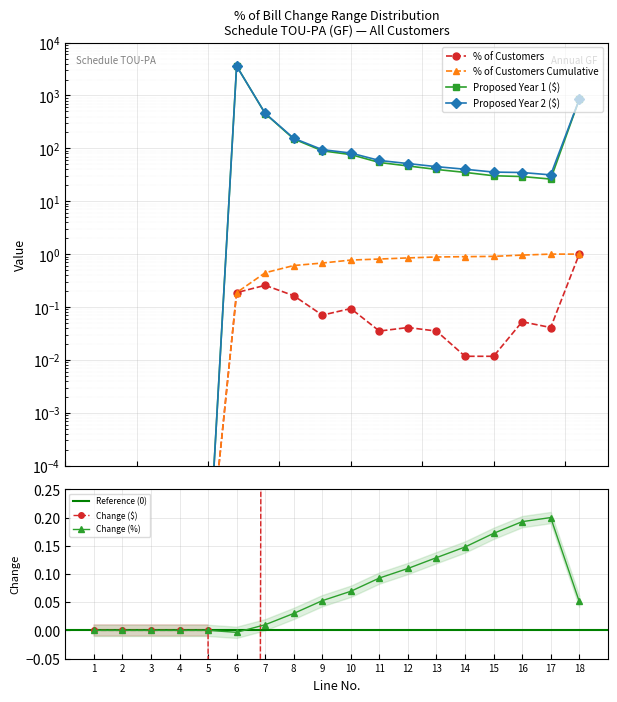

The value of Proposed Year 1 ($) at 7 is 312.8. True or false?

False